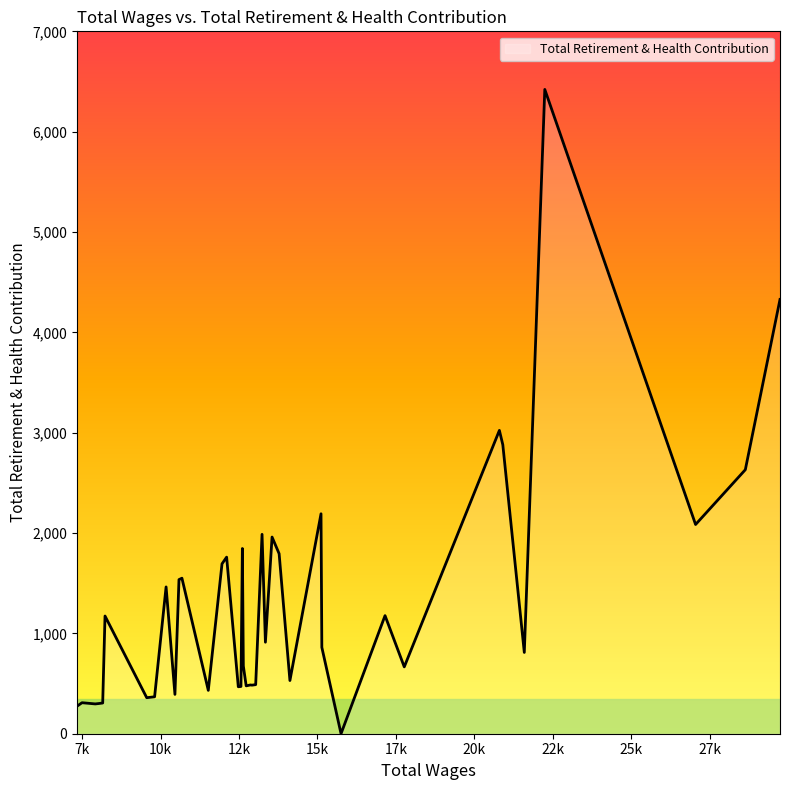

What is the maximum value shown in the chart?

6421